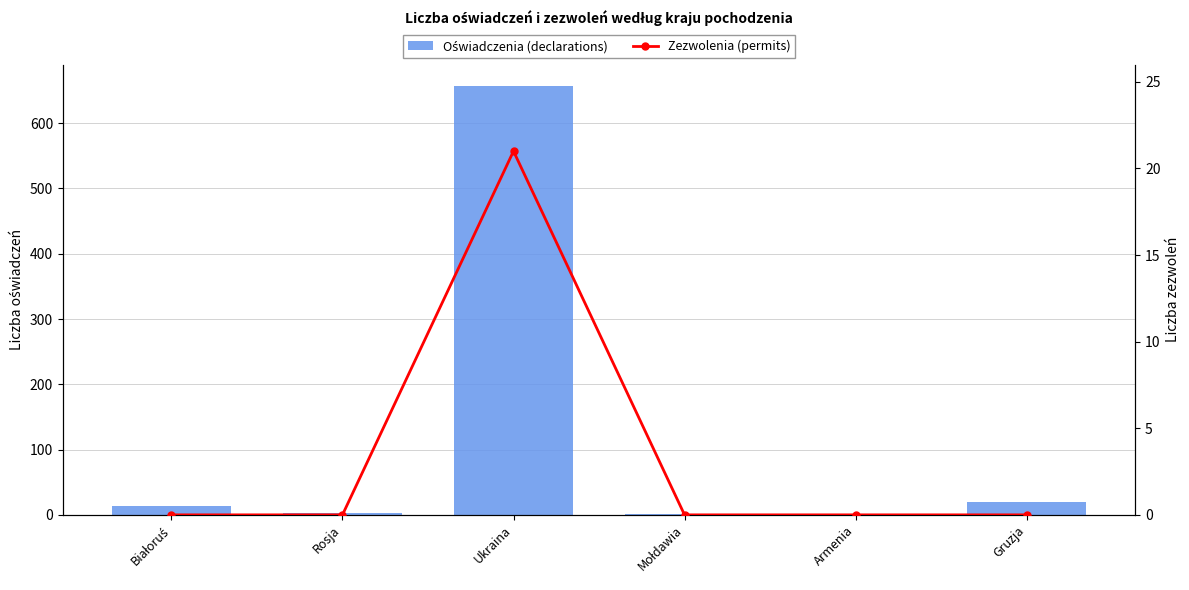

Which series changed the most between Białoruś and Ukraina?

Oświadczenia (declarations)